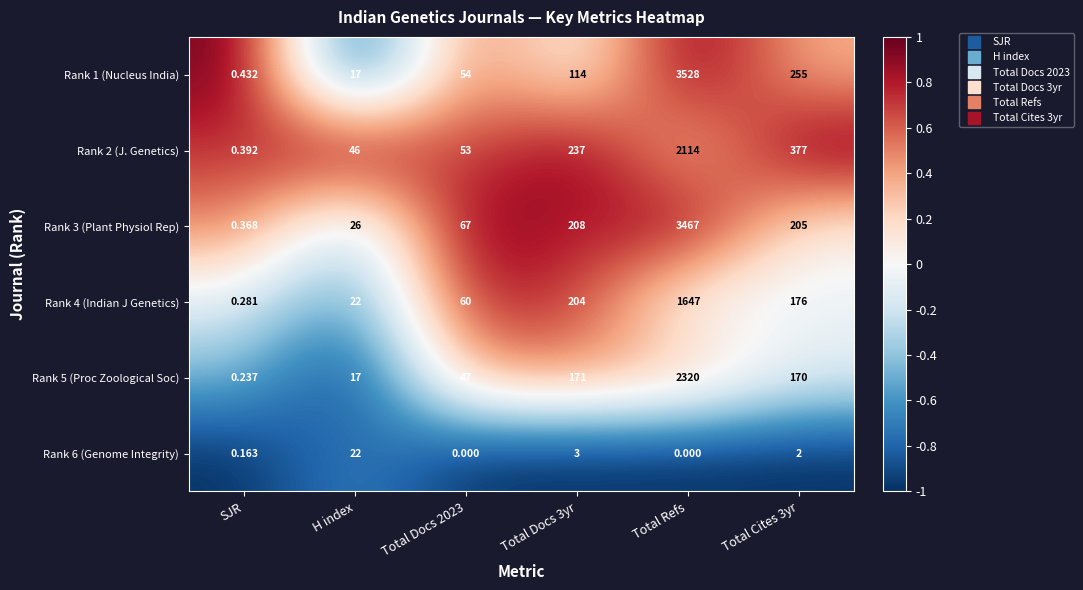

How many distinct data groups are displayed?

6